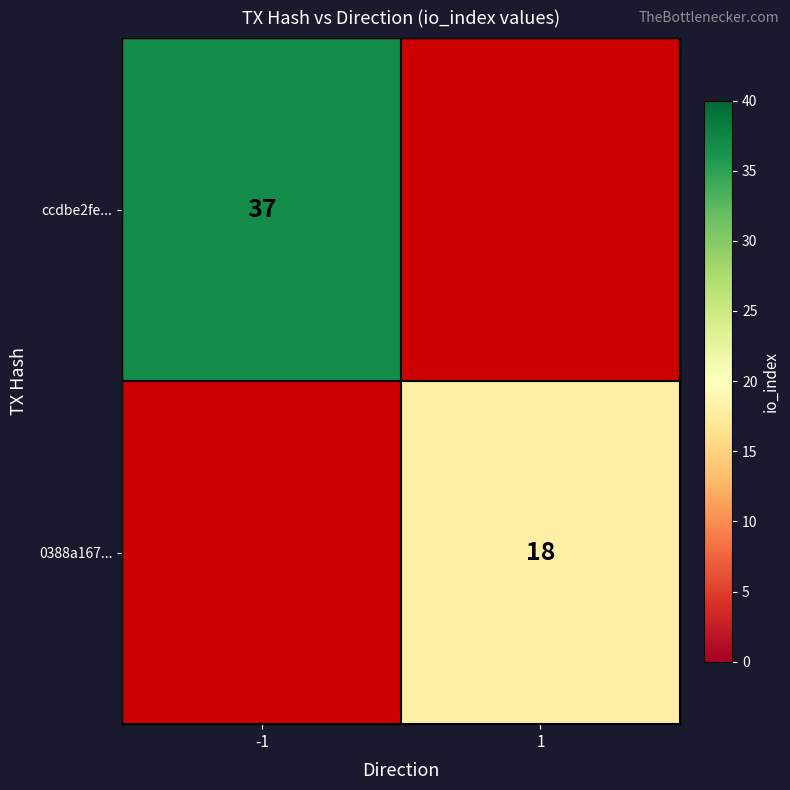

Is it true that ccdbe2fe... equals 55 at -1?

False